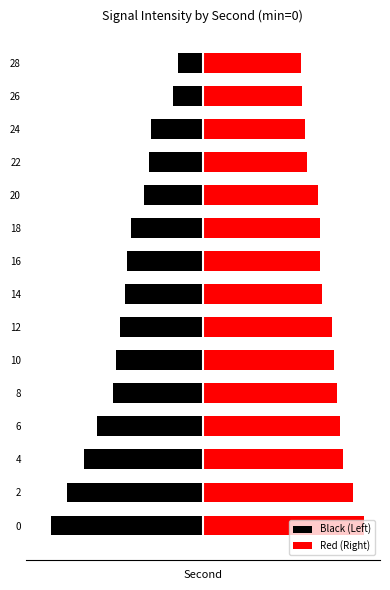

Reading right to left, list all the values displayed in this chart.

Black (Left): -3.4	-4.0	-7.0	-7.3	-7.9	-9.7	-10.3	-10.5	-11.1	-11.7	-12.2	-14.2	-16.1	-18.4	-20.5
Red (Right): 13.2	13.3	13.7	14.1	15.6	15.7	15.8	16.1	17.4	17.7	18.1	18.5	18.8	20.2	21.7